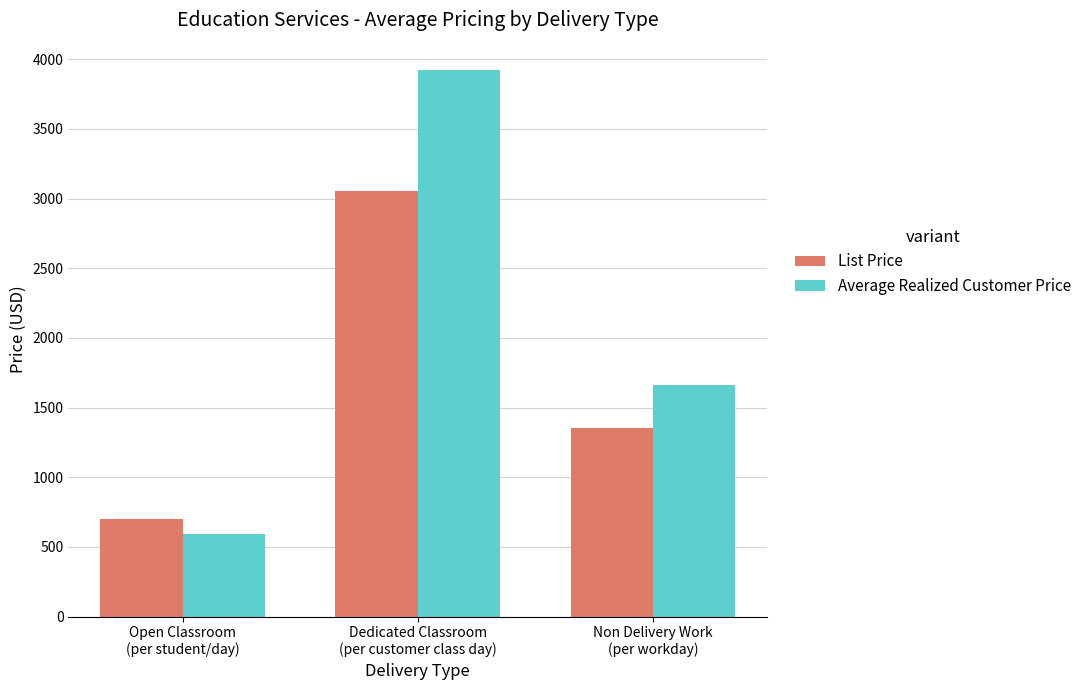

What is the label of the 2nd bar from the left?

Dedicated Classroom
(per customer class day)